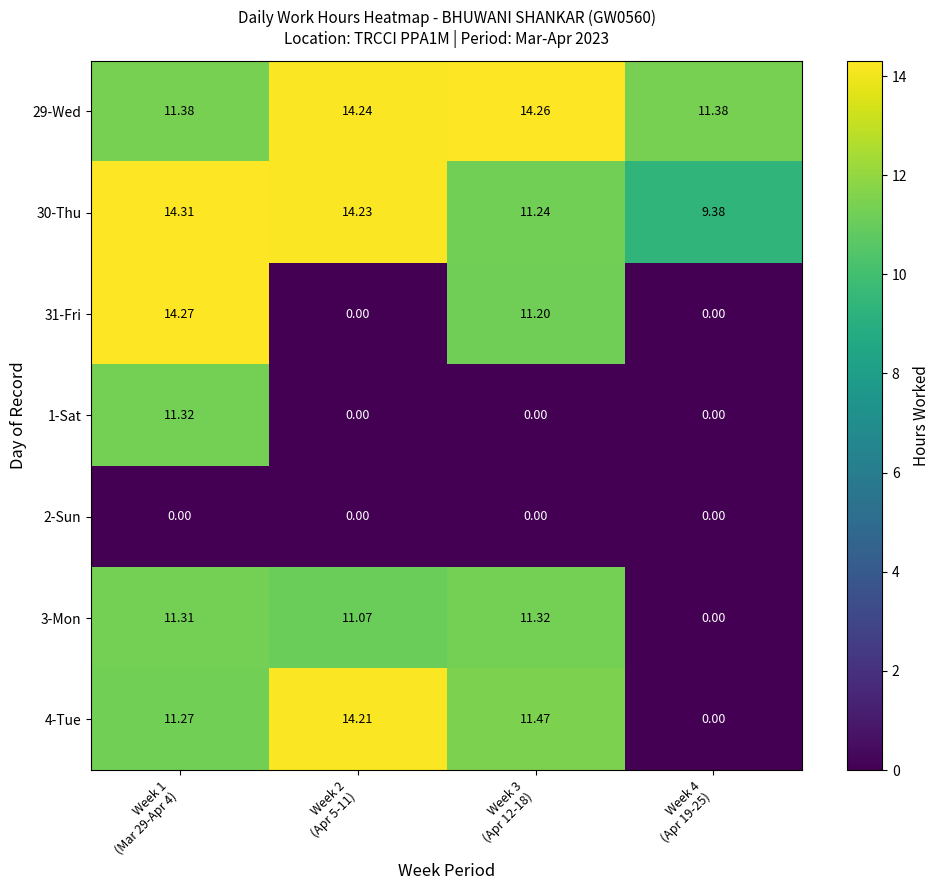

Reading right to left, transcribe all the data shown in this chart.

29-Wed: Week 4
(Apr 19-25)=11.4	Week 3
(Apr 12-18)=14.3	Week 2
(Apr 5-11)=14.2	Week 1
(Mar 29-Apr 4)=11.4
30-Thu: Week 4
(Apr 19-25)=9.4	Week 3
(Apr 12-18)=11.2	Week 2
(Apr 5-11)=14.2	Week 1
(Mar 29-Apr 4)=14.3
31-Fri: Week 4
(Apr 19-25)=0.0	Week 3
(Apr 12-18)=11.2	Week 2
(Apr 5-11)=0.0	Week 1
(Mar 29-Apr 4)=14.3
1-Sat: Week 4
(Apr 19-25)=0.0	Week 3
(Apr 12-18)=0.0	Week 2
(Apr 5-11)=0.0	Week 1
(Mar 29-Apr 4)=11.3
2-Sun: Week 4
(Apr 19-25)=0.0	Week 3
(Apr 12-18)=0.0	Week 2
(Apr 5-11)=0.0	Week 1
(Mar 29-Apr 4)=0.0
3-Mon: Week 4
(Apr 19-25)=0.0	Week 3
(Apr 12-18)=11.3	Week 2
(Apr 5-11)=11.1	Week 1
(Mar 29-Apr 4)=11.3
4-Tue: Week 4
(Apr 19-25)=0.0	Week 3
(Apr 12-18)=11.5	Week 2
(Apr 5-11)=14.2	Week 1
(Mar 29-Apr 4)=11.3